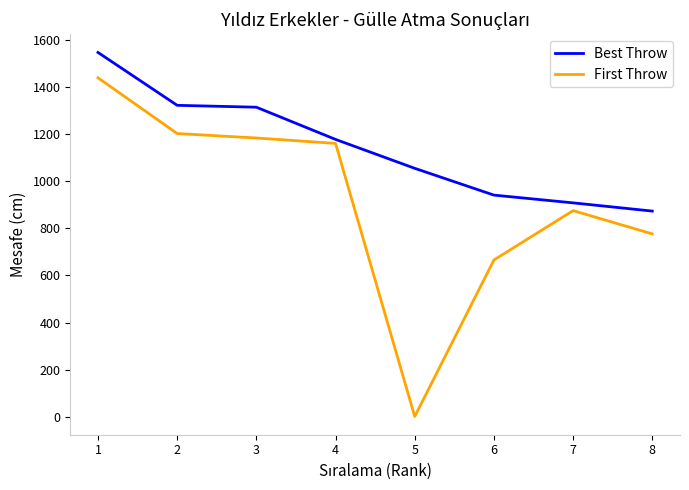

Is it true that First Throw equals 1235 at 7?

False